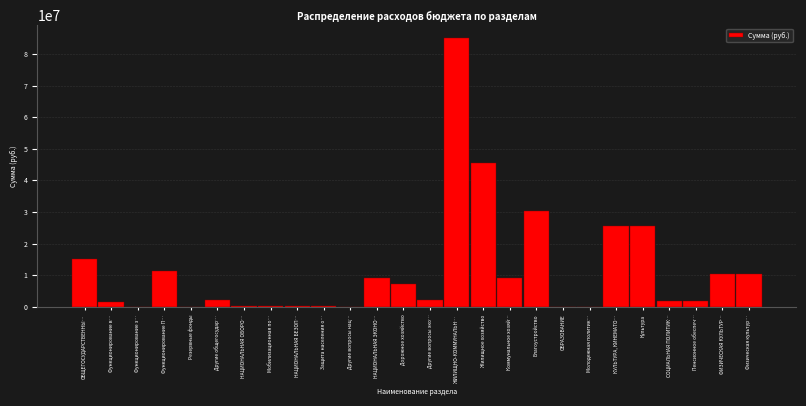

Where is the data nearest to the value 42442215?

Жилищное хозяйство